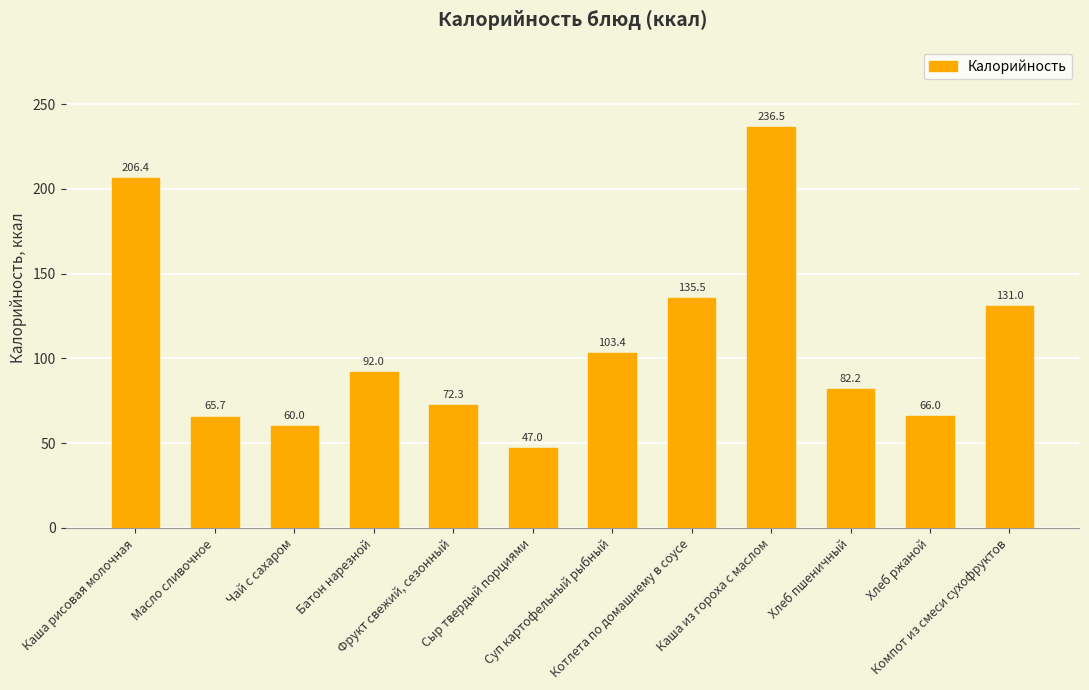

How many values are below 92?

6